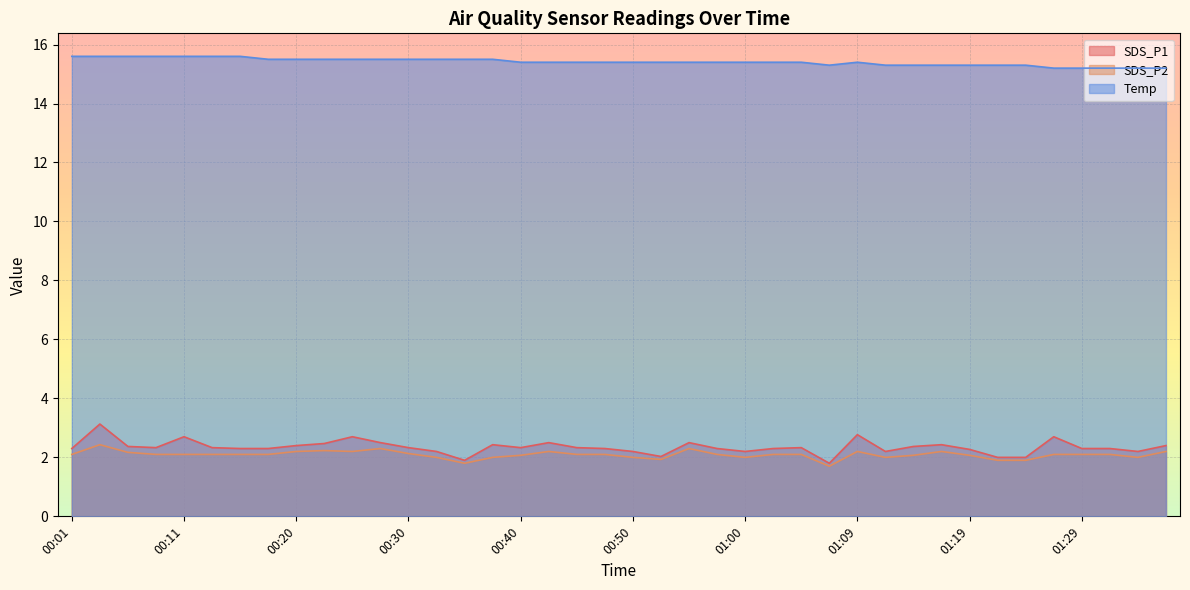

Rank the series by their maximum value, from highest to lowest.

Temp, SDS_P1, SDS_P2